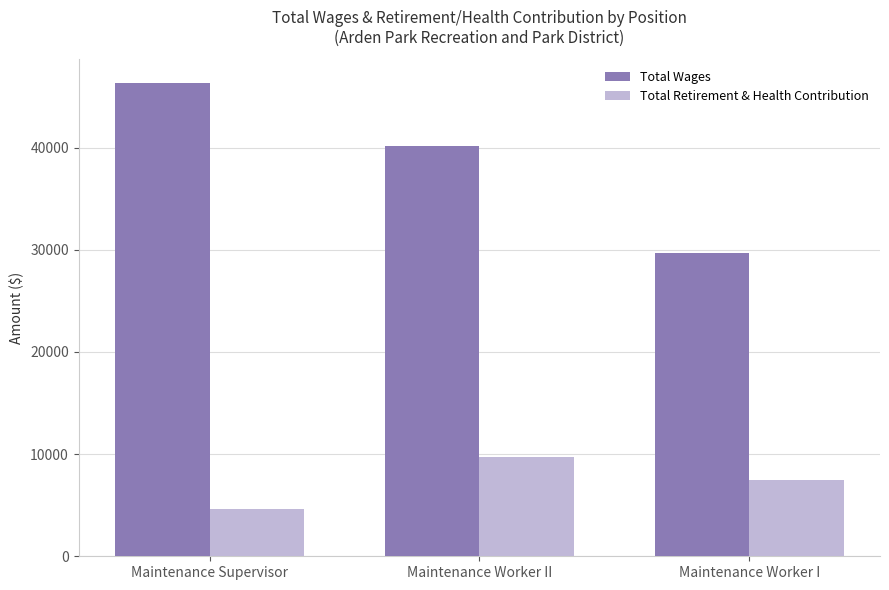

What is the difference between the highest and lowest values at Maintenance Worker I?

22277